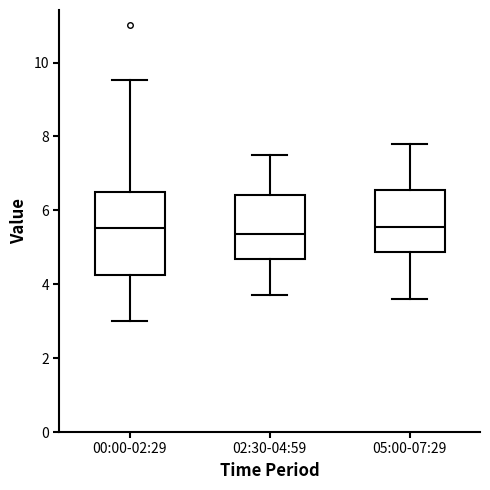

Comparing the boxes themselves (not the whiskers), which one is the tallest?

00:00-02:29